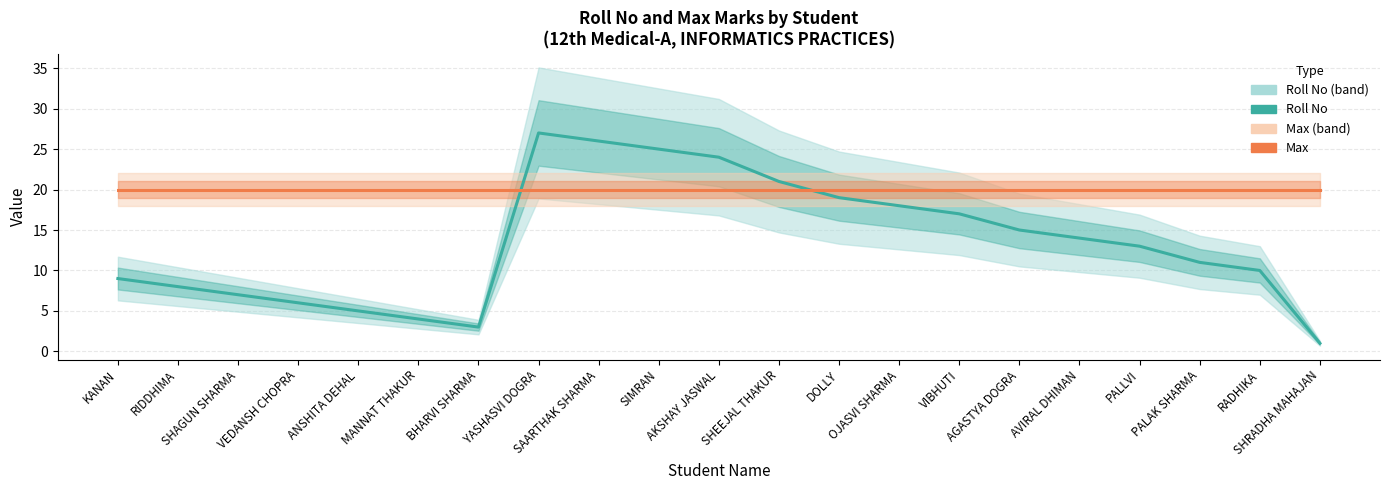

True or false: Max has a value of 6 at SHRADHA MAHAJAN.

False